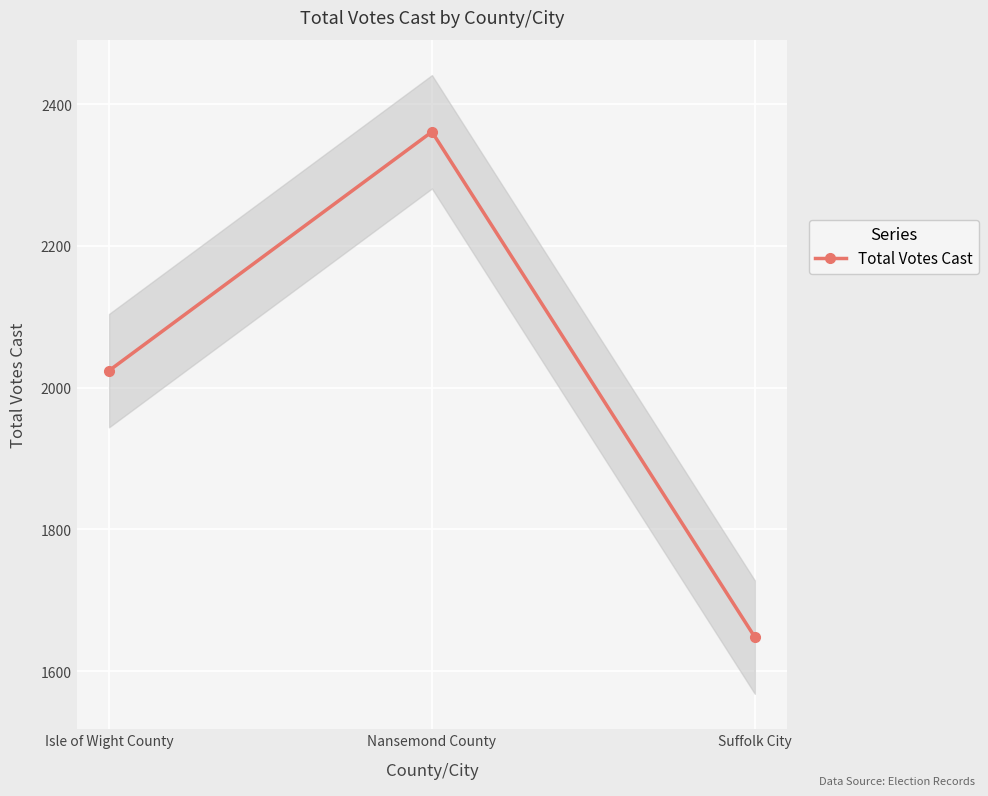

Read the Total Votes Cast value at Isle of Wight County.

2024